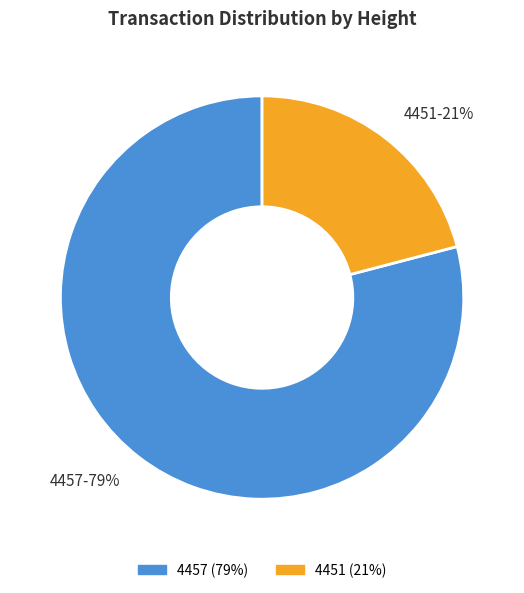

Is the sum of 4457 and 4451 greater than half?

Yes